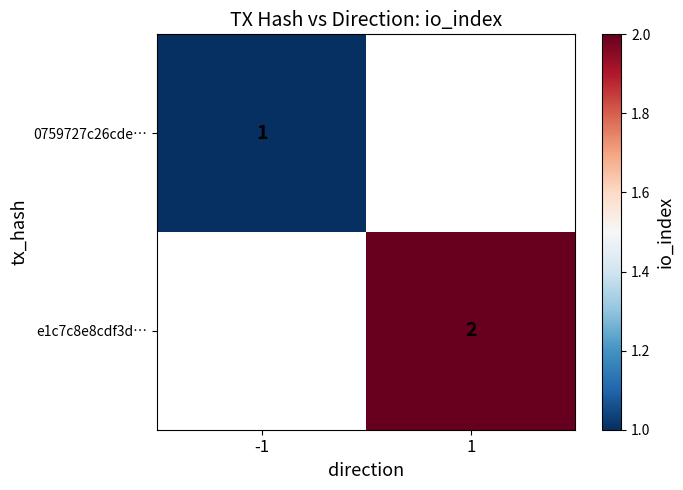

The 0759727c26cde… series shows 1 at -1. True or false?

True